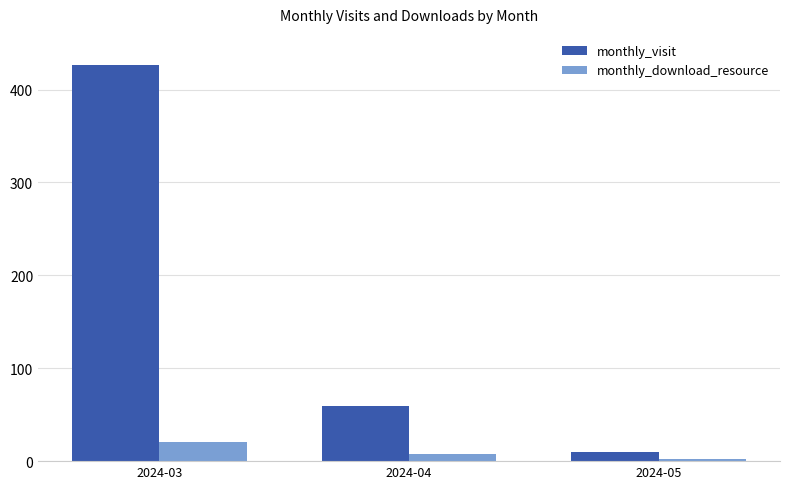

How many values in the monthly_download_resource series are below 8?

1